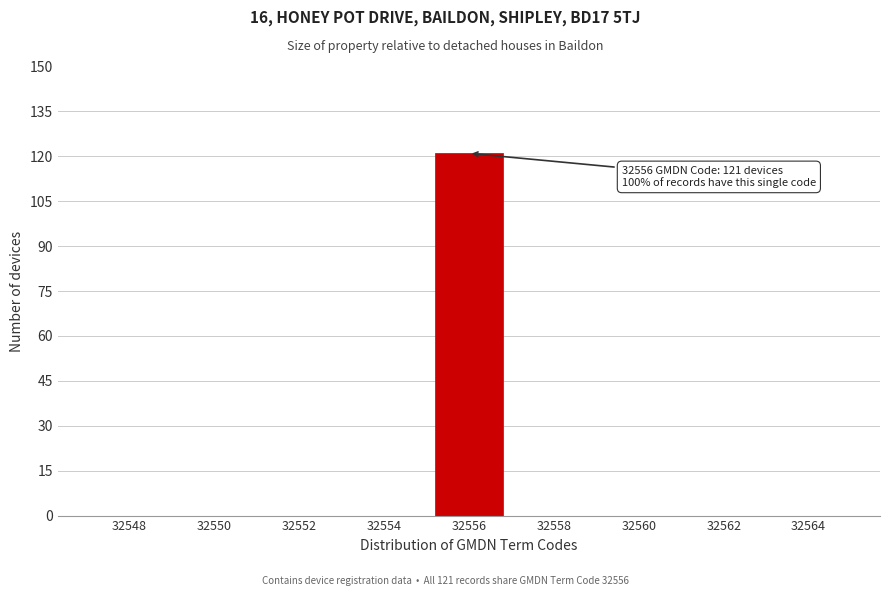

Reading left to right, extract all data points from this chart.

32548=0	32550=0	32552=0	32554=0	32556=121	32558=0	32560=0	32562=0	32564=0